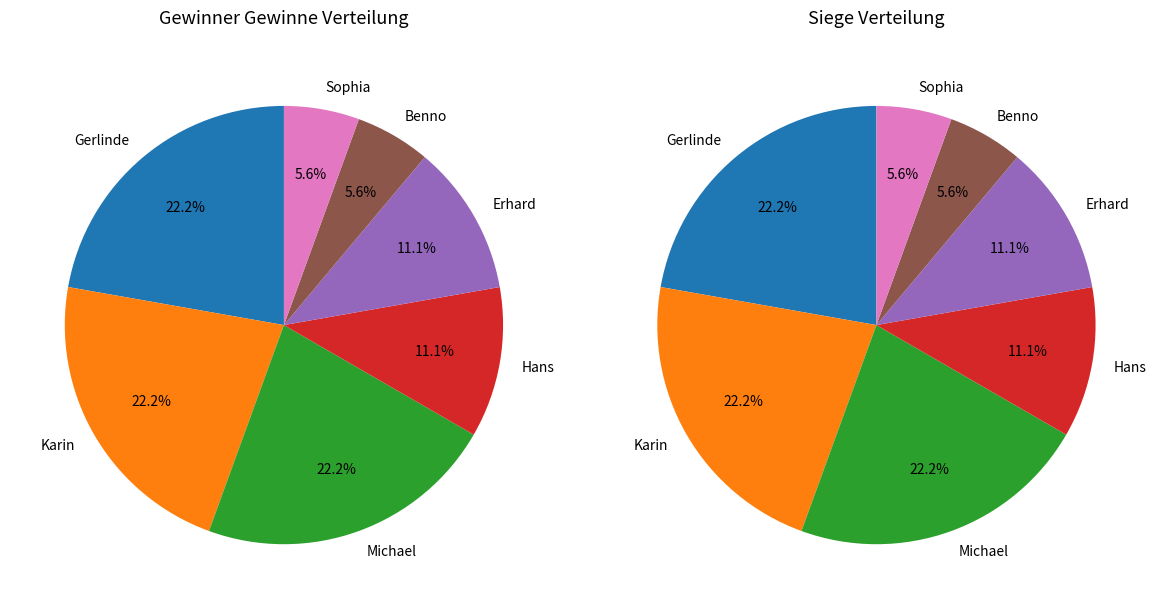

What is the largest slice in the pie chart?

Gerlinde